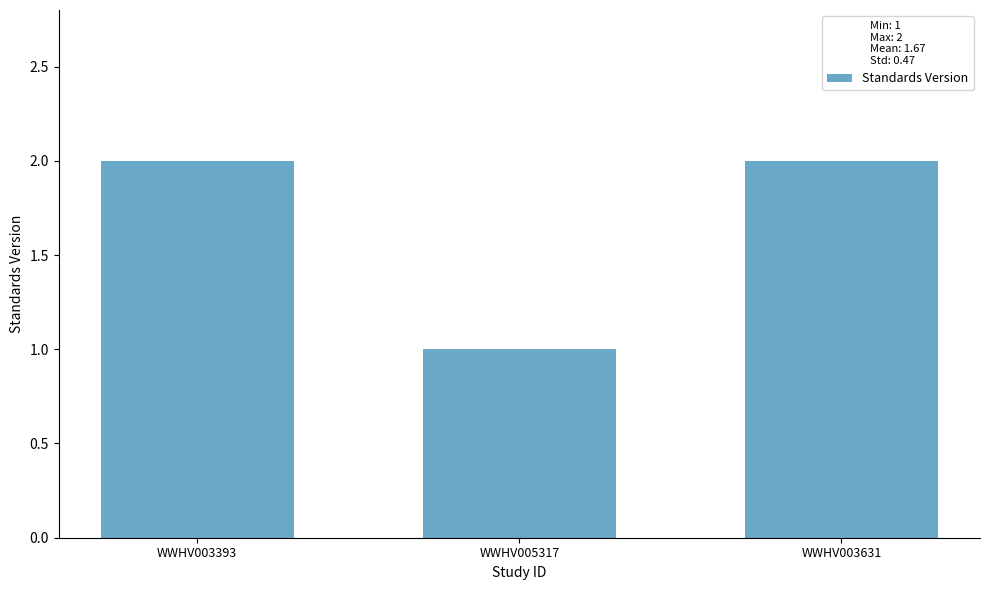

What is the value of the 1st bar from the left?

2